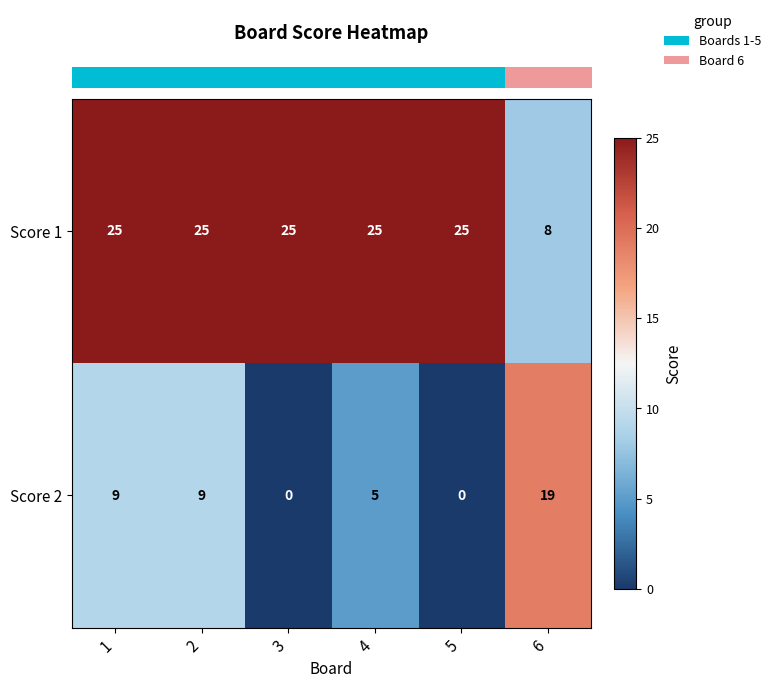

At 5, list the series in order from smallest to largest.

Score 2, Score 1